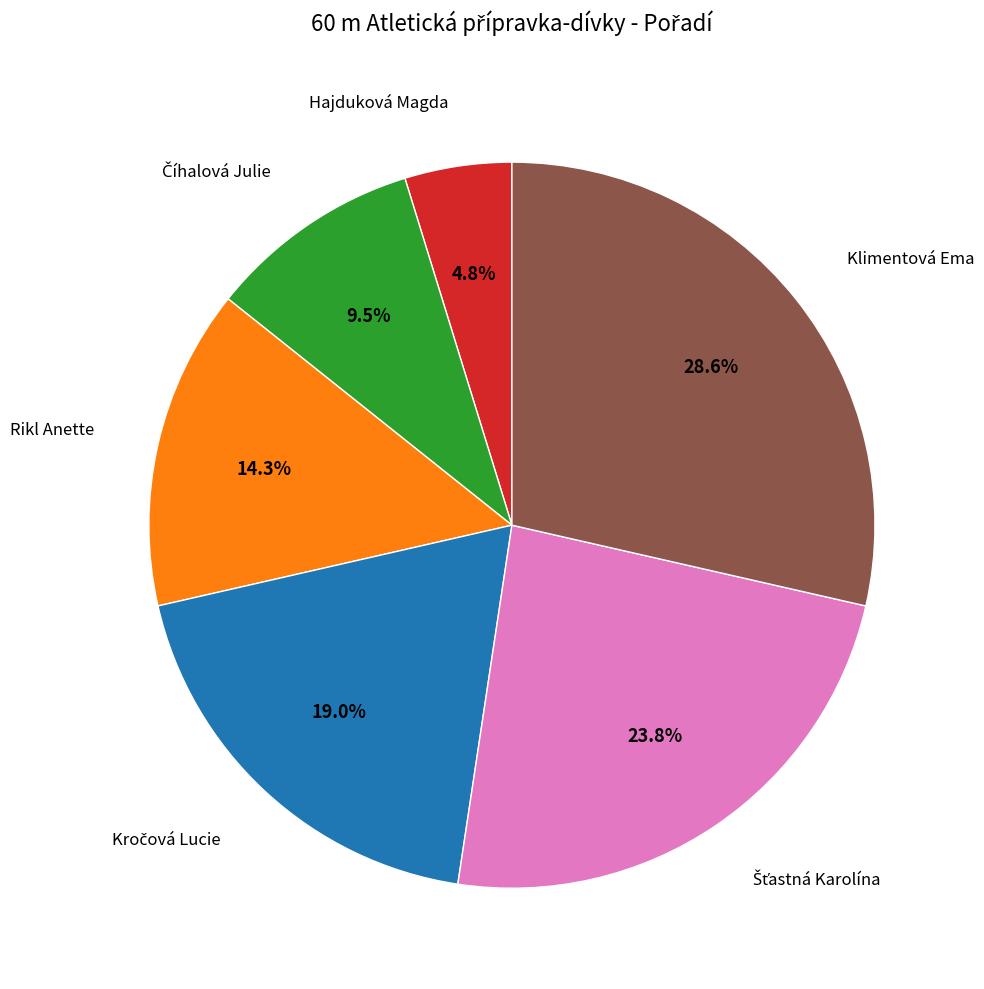

Does any single category account for the majority?

No